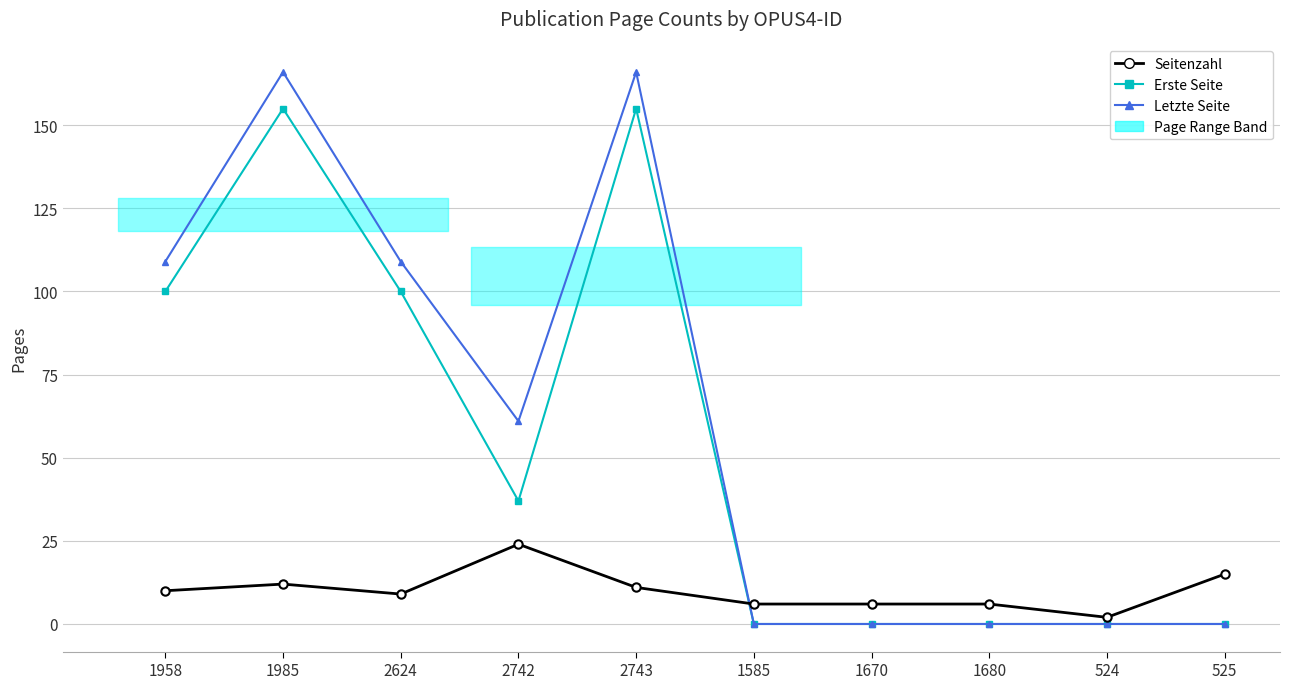

Which has a higher value, 2742 or 1680?

2742